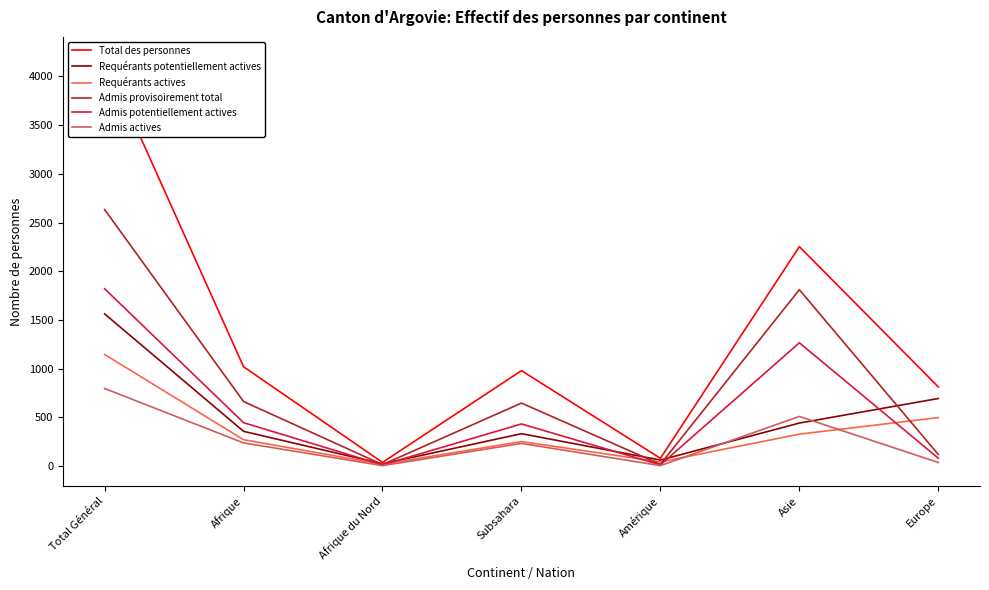

What is the sum of the Total des personnes values at Europe and Amérique?

893